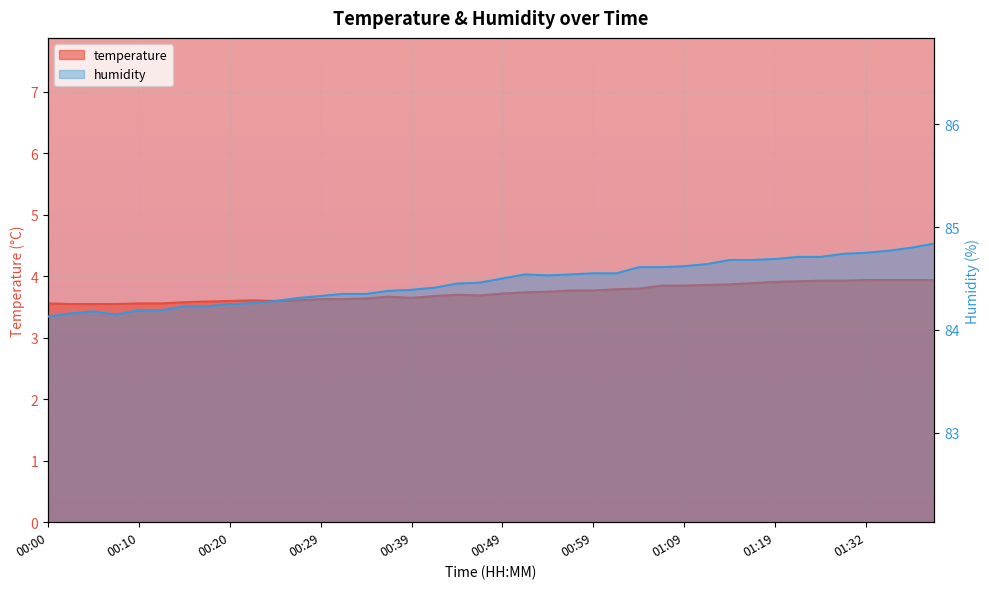

True or false: temperature and humidity cross at least once.

False